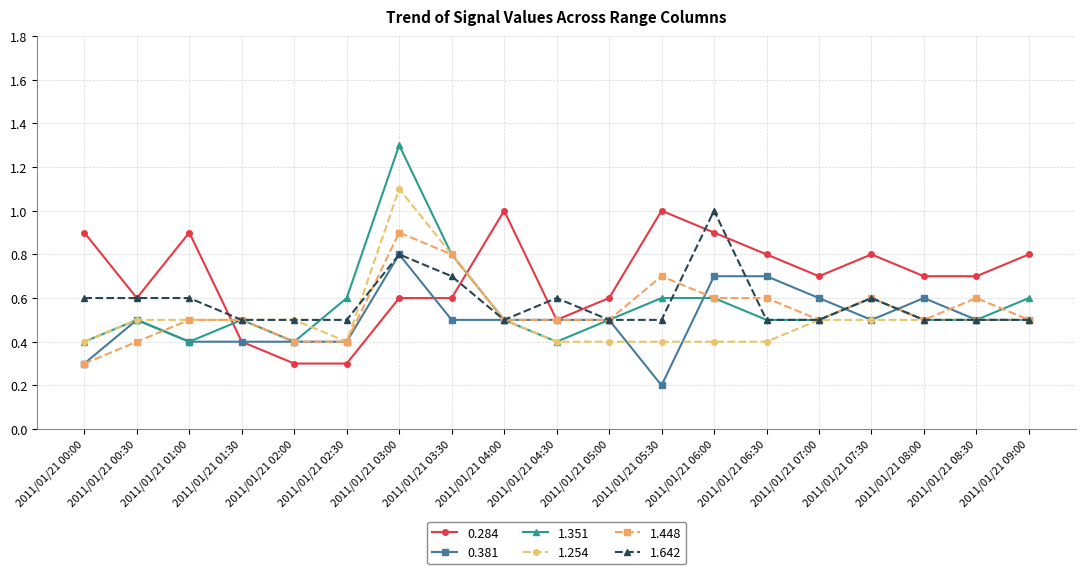

What is the value of the 1.642 point at the 9th from the left?

0.5